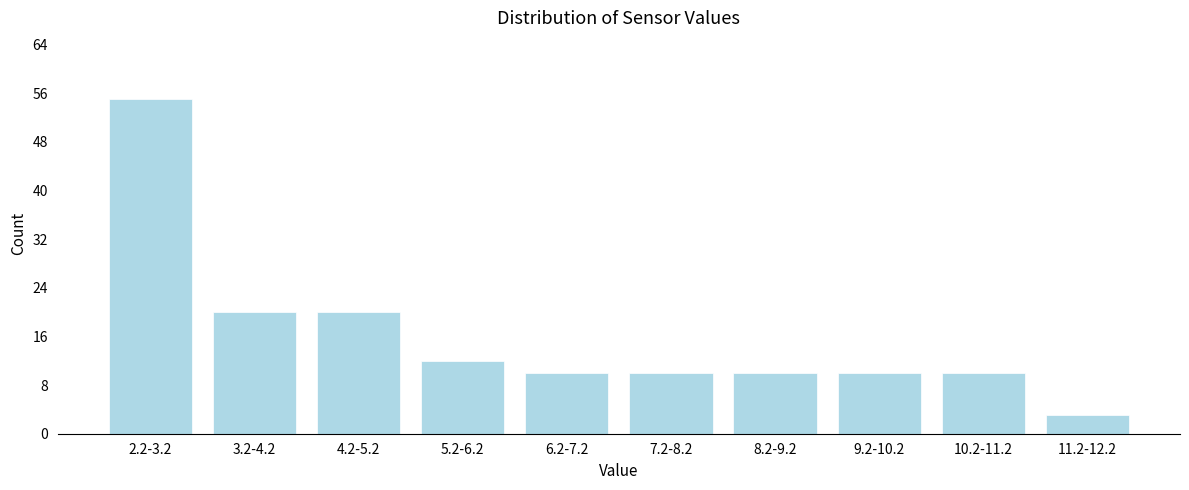

Reading left to right, list all the values displayed in this chart.

2.2-3.2=55	3.2-4.2=20	4.2-5.2=20	5.2-6.2=12	6.2-7.2=10	7.2-8.2=10	8.2-9.2=10	9.2-10.2=10	10.2-11.2=10	11.2-12.2=3